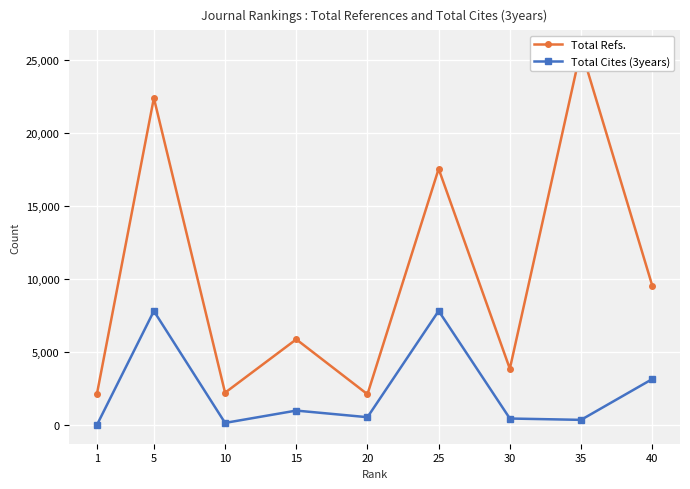

Which category has the highest value in the Total Cites (3years) series?

25